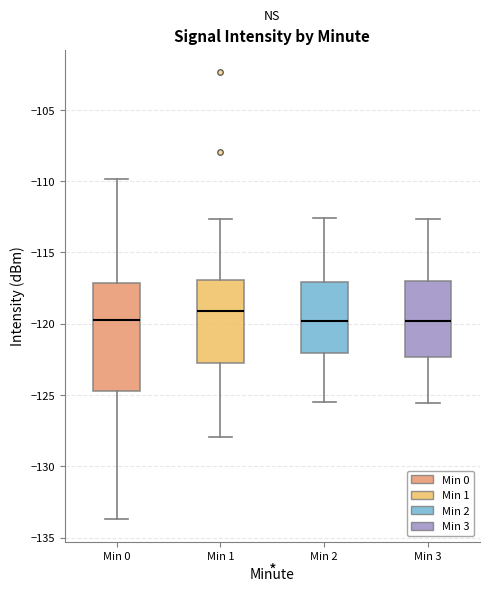

Reading left to right, transcribe this box plot: for each box, give where its median line is, the range the box spans, and where its two whiskers end, as read against the y-axis. The values are not printed on the chart, so give them approximately, as read against the axis.

Min 0: median -119.5, box -124.5 to -117.0, whiskers -133.5 to -110.0
Min 1: median -119.0, box -122.5 to -117.0, whiskers -128.0 to -112.5
Min 2: median -120.0, box -122.0 to -117.0, whiskers -125.5 to -112.5
Min 3: median -120.0, box -122.5 to -117.0, whiskers -125.5 to -112.5